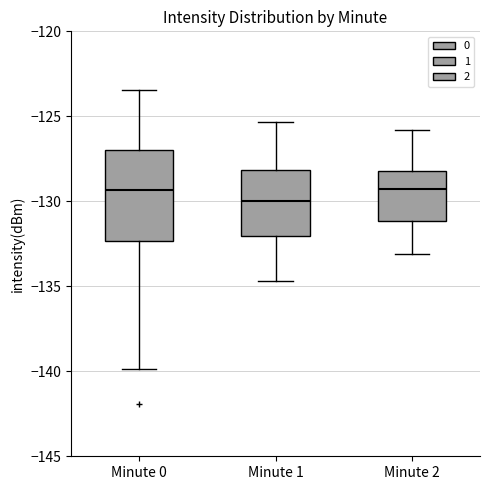

Which box is the tallest, from its lower edge to its upper edge?

Minute 0